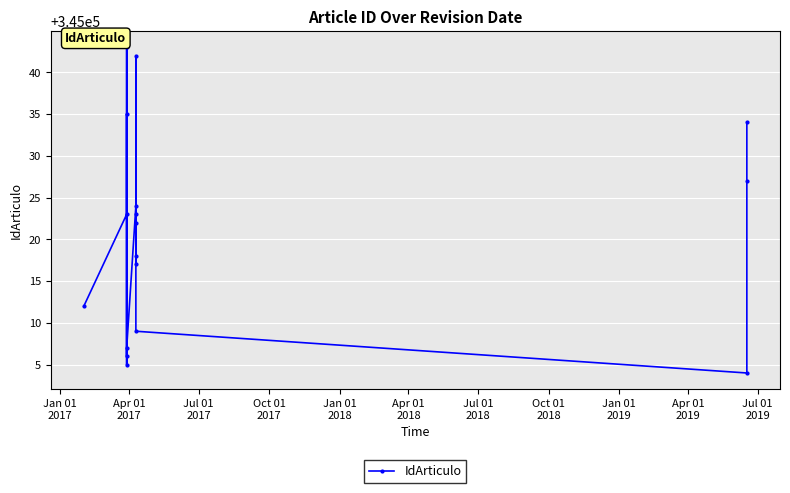

The value at 16 is 162591. True or false?

False